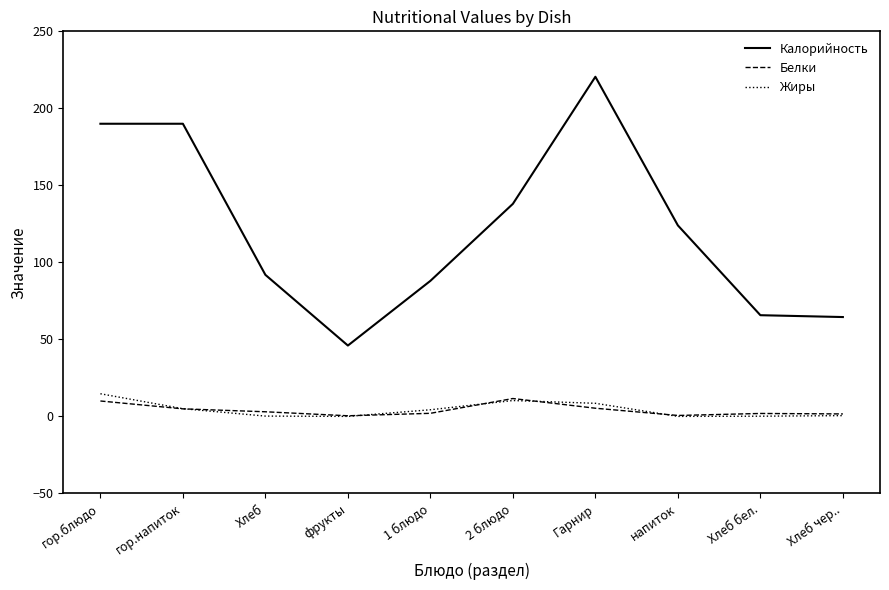

Read the Калорийность value at 1 блюдо.

88.0